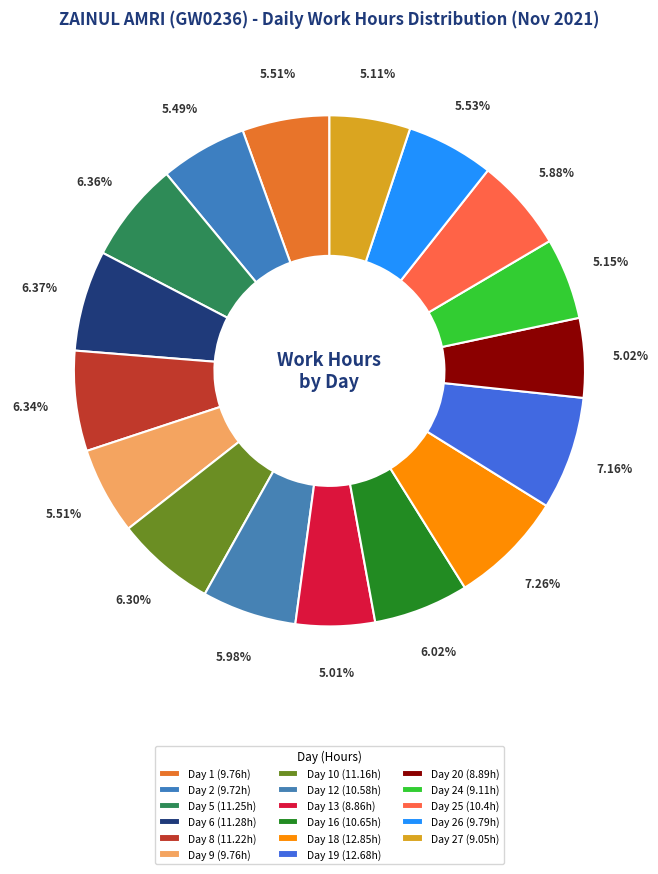

Count the number of slices in the pie.

17